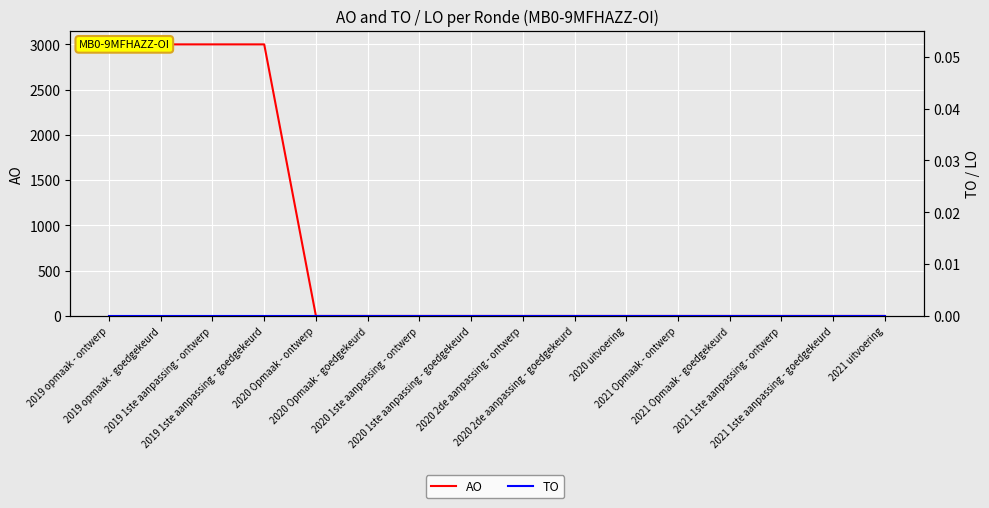

Which has a higher value, 2020 2de aanpassing - ontwerp or 2020 Opmaak - goedgekeurd?

2020 2de aanpassing - ontwerp